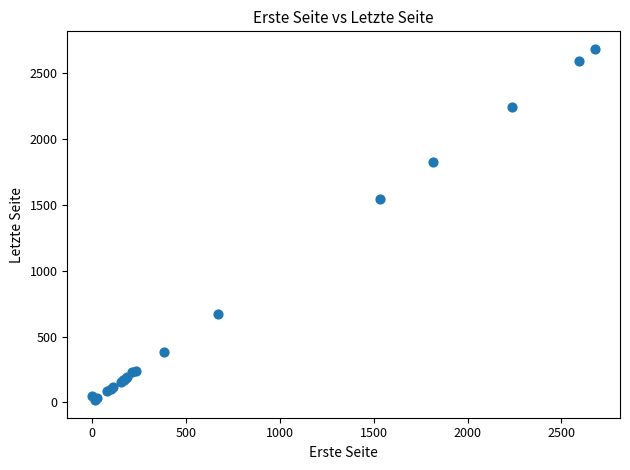

What Y value in the scatter plot is closest to 1351?

1548